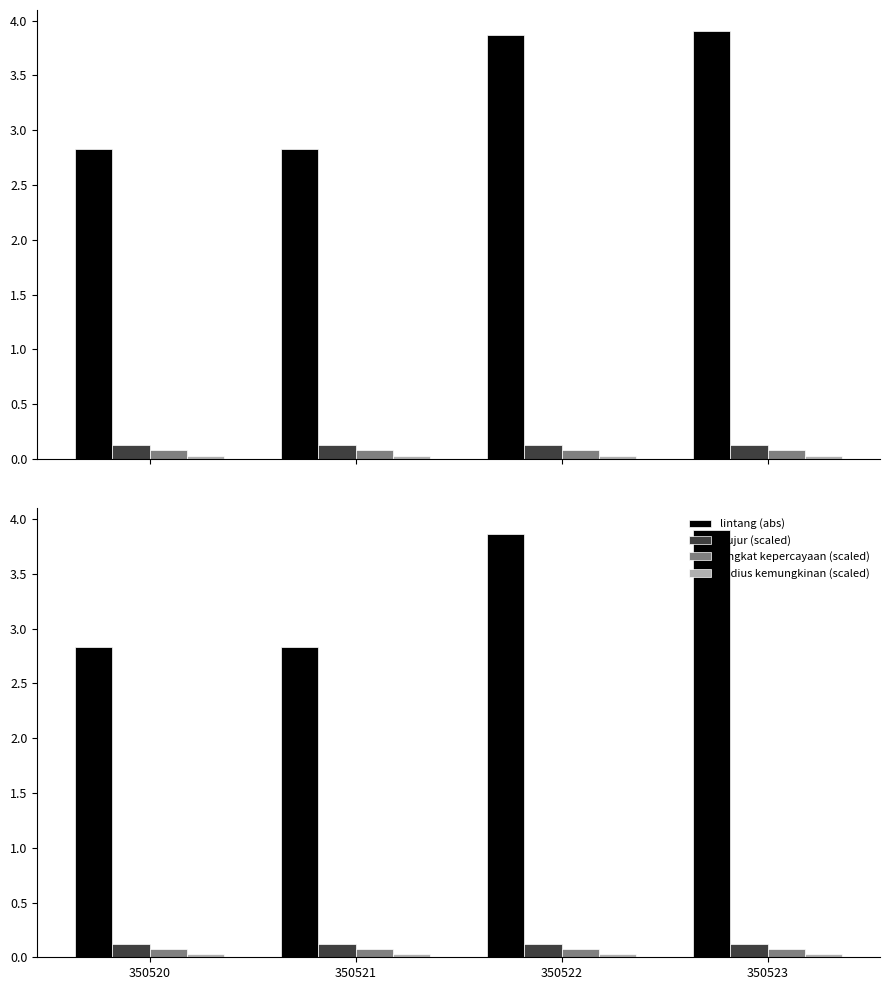

What is the value of the lintang (abs) bar at the 1st from the left?

2.8